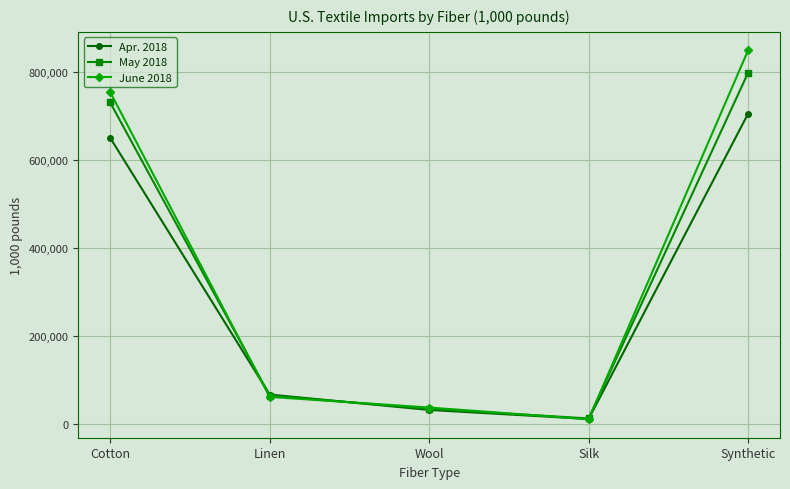

How many interior local valleys does the June 2018 series have?

1